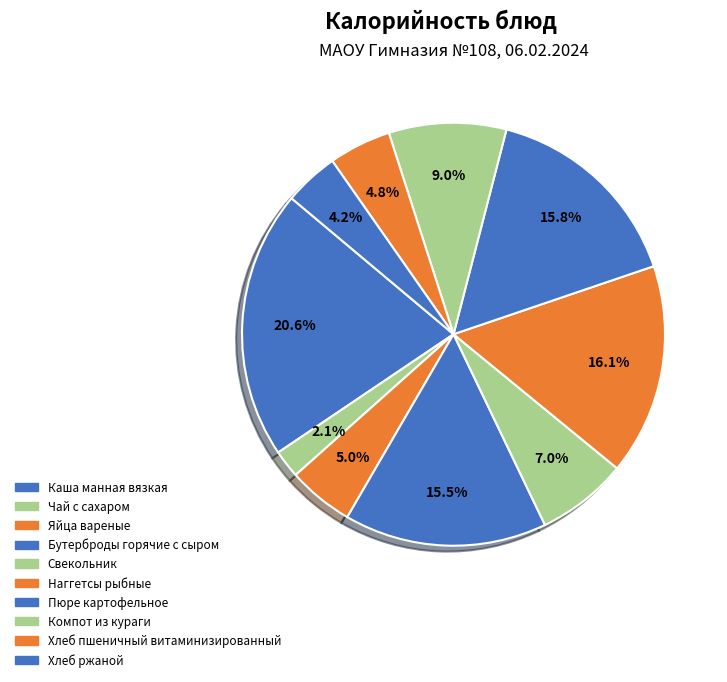

Does Яйца вареные represent more than half of the total?

No